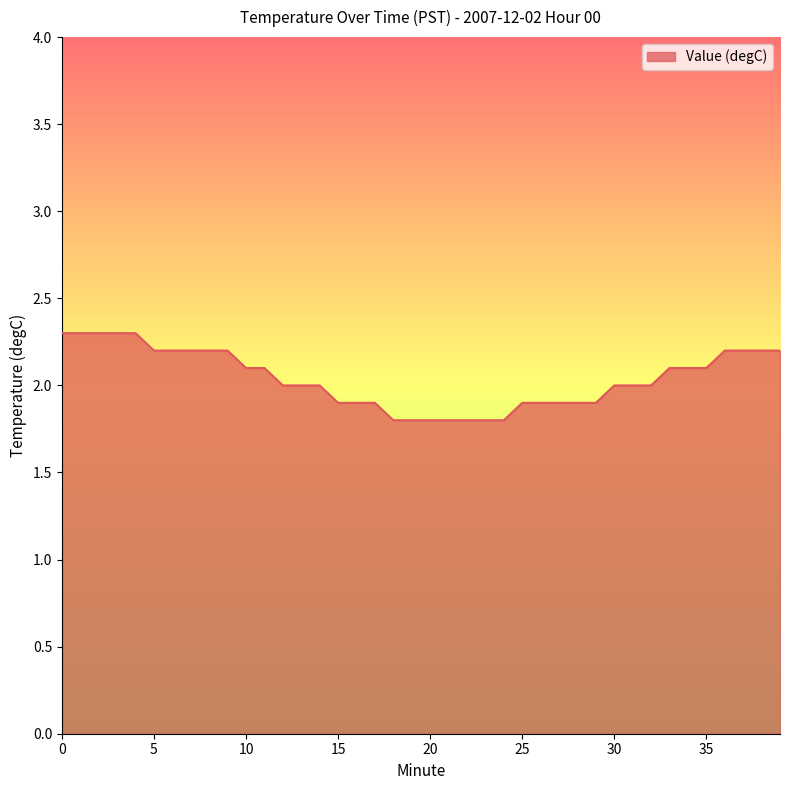

What is the smallest value displayed?

1.8